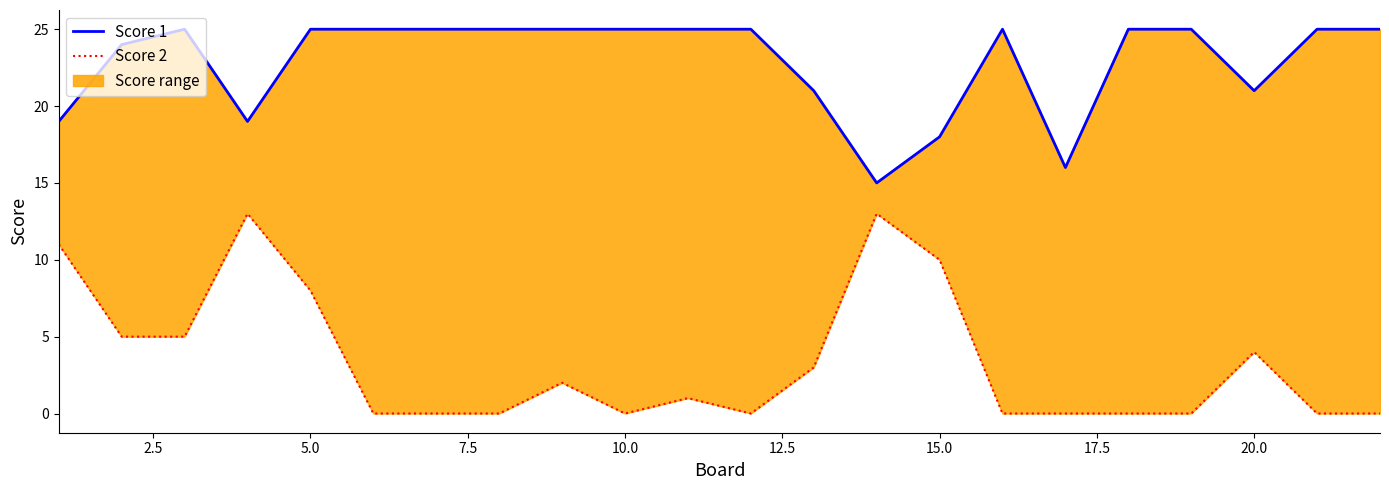

True or false: Score 2 has more than 2 points higher than both neighbors.

True